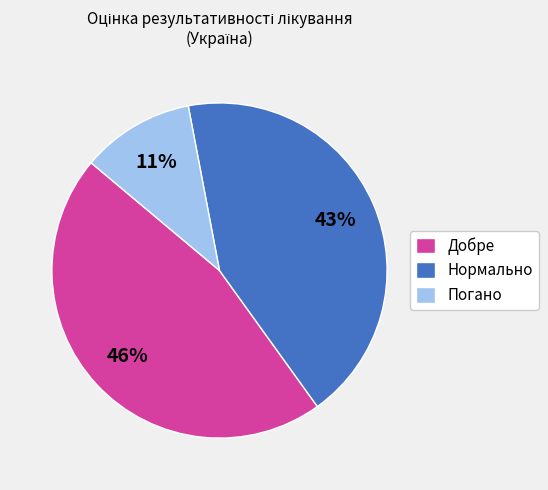

Which has a higher value, Нормально or Добре?

Добре